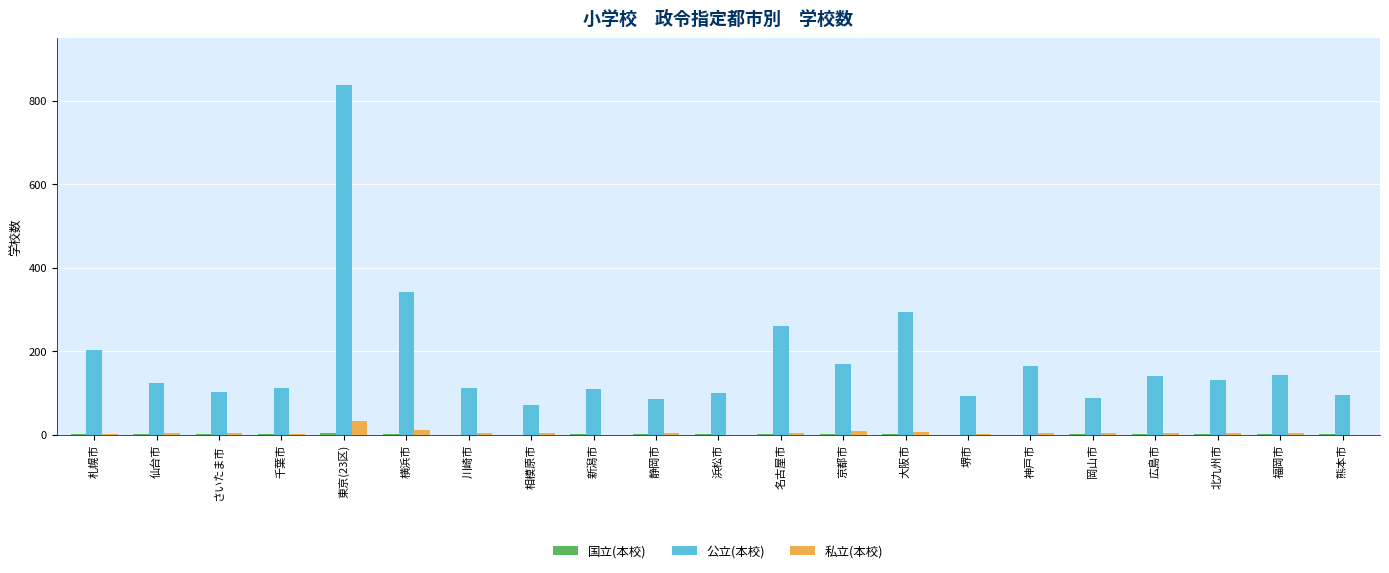

The 公立(本校) series shows 52 at 静岡市. True or false?

False